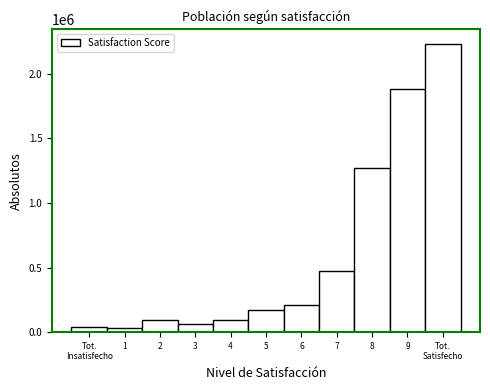

Between 5 and 7, which is larger?

7